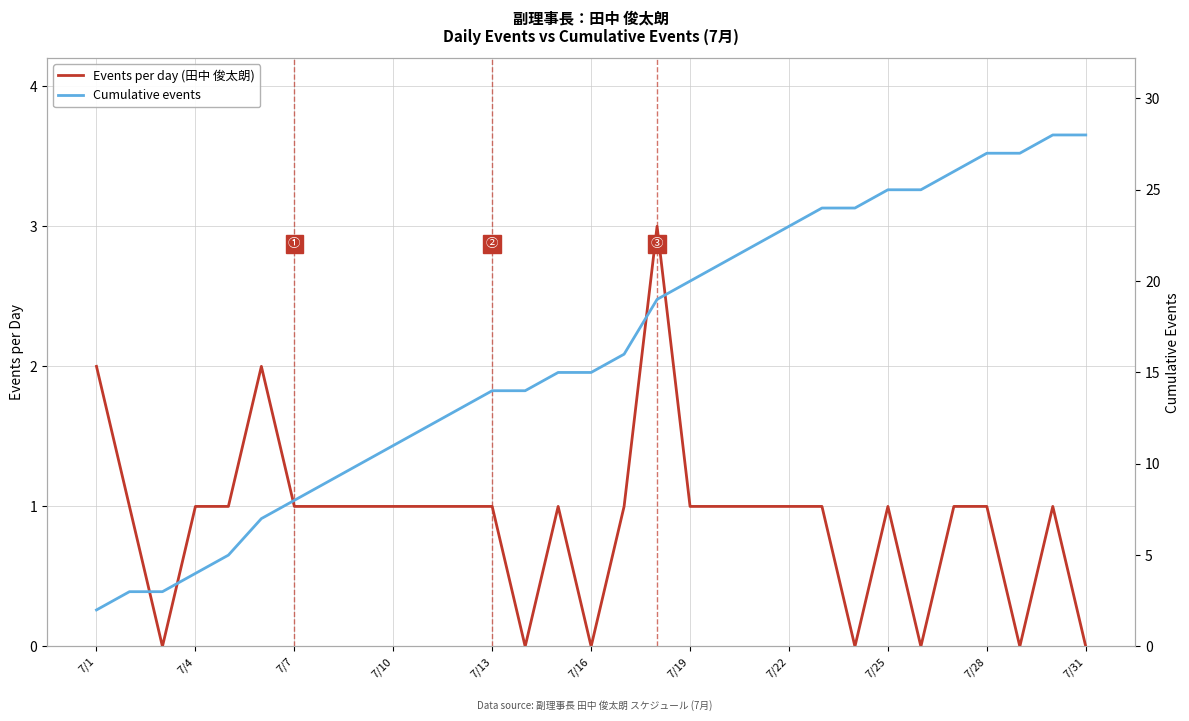

What is the maximum value for Events per day (田中 俊太朗)?

3